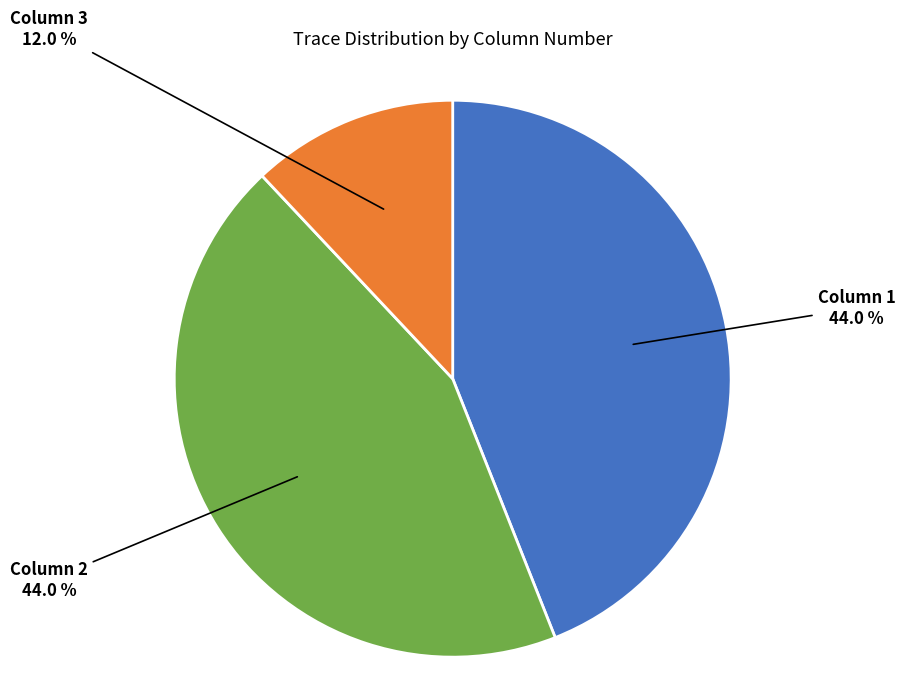

Which category has the smallest portion of the pie?

Column 3